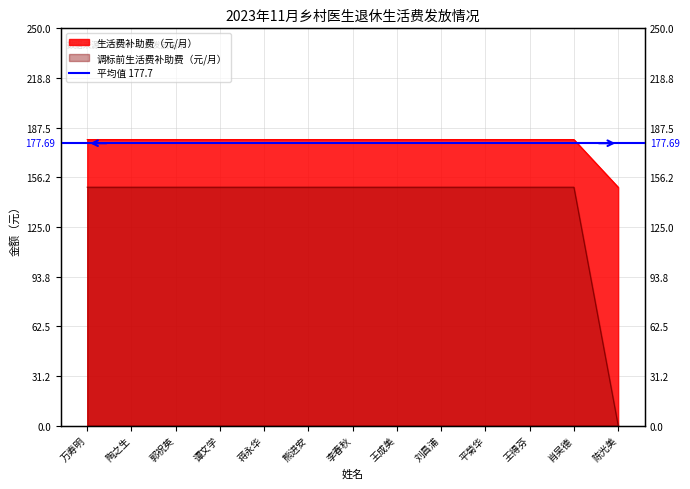

Is the value of 生活费补助费（元/月） at 郭祝英 greater than the value of 调标前生活费补助费（元/月） at 王成美?

No